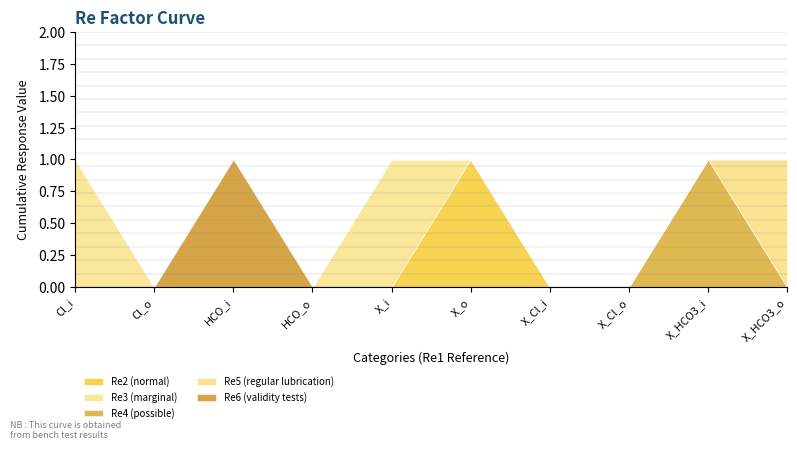

How many categories are shown in the chart?

10